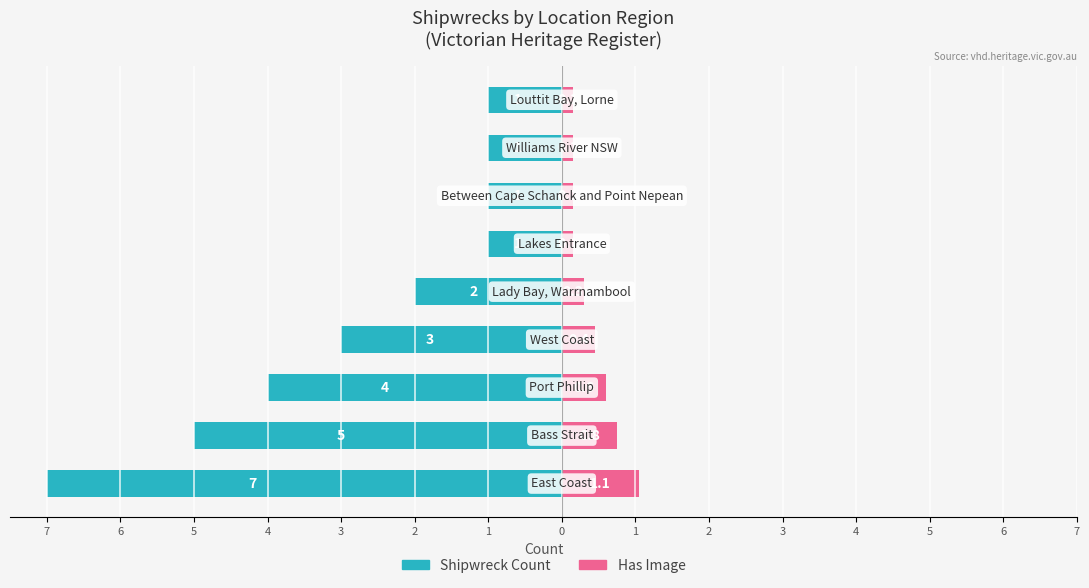

Is it true that Has Image equals 0.8 at 2?

True